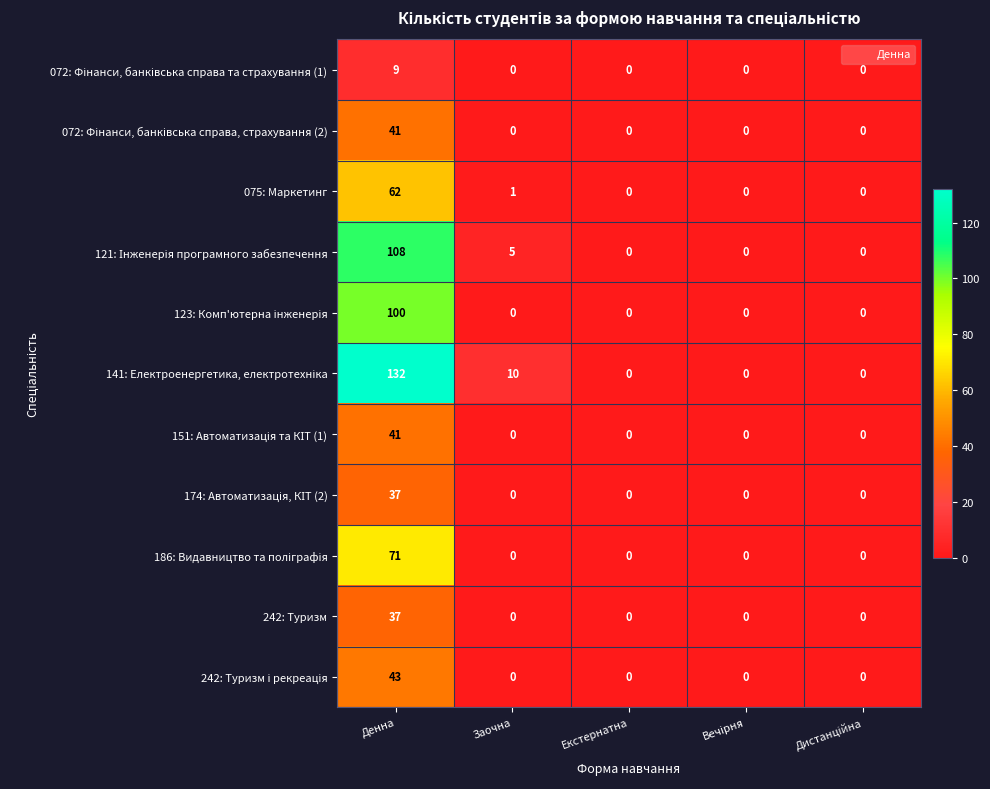

What is the average value of the 242: Туризм series?

7